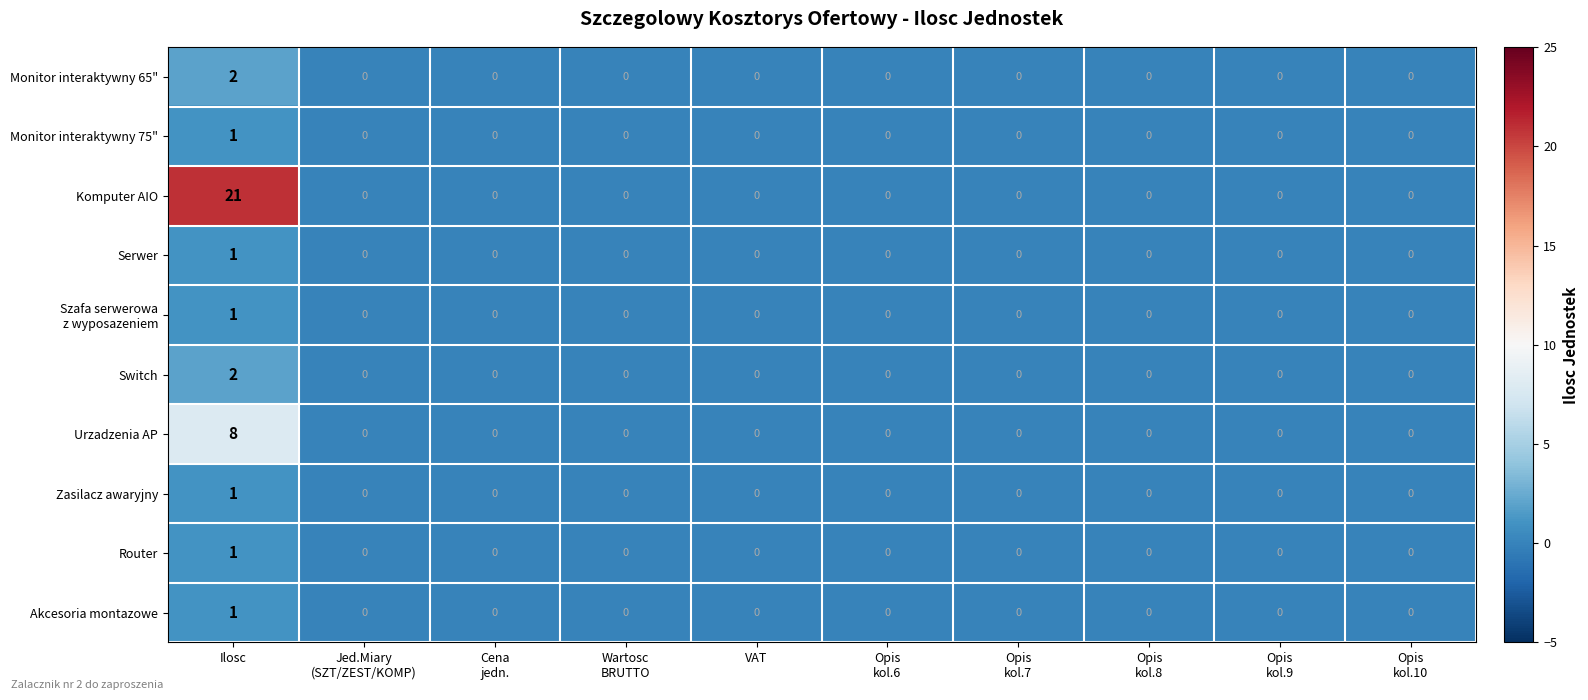

Count the Monitor interaktywny 65" values in the range 0 to 1.

9